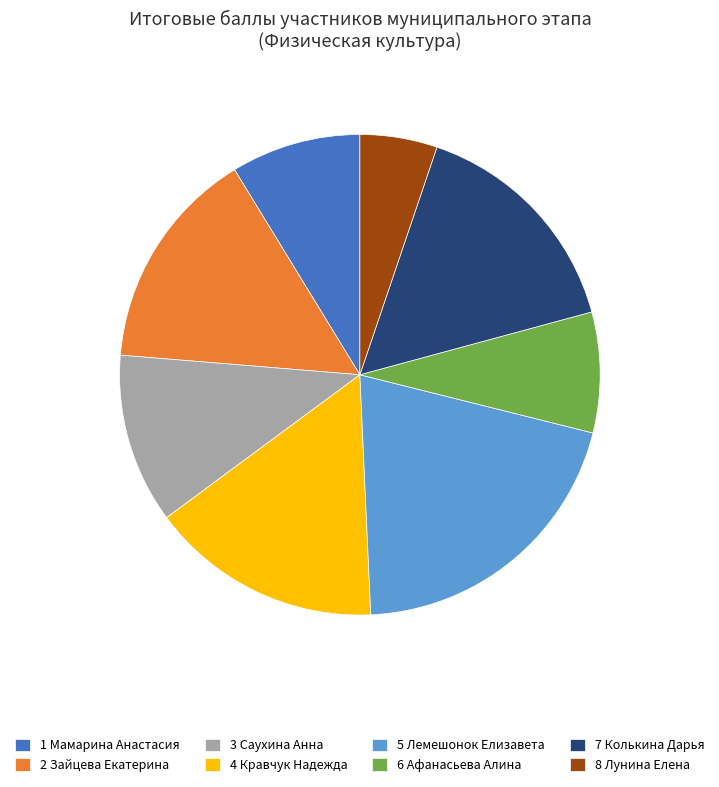

Which slice is the smallest?

8 Лунина Елена